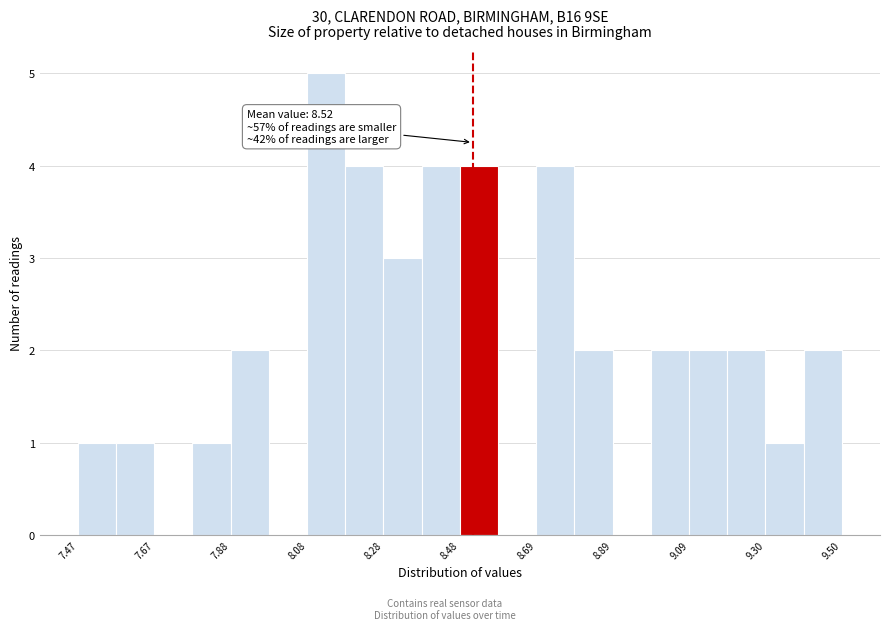

Around what value on the x-axis is the tallest bar? Give the approximate position of its centre, as read against the axis.

8.15